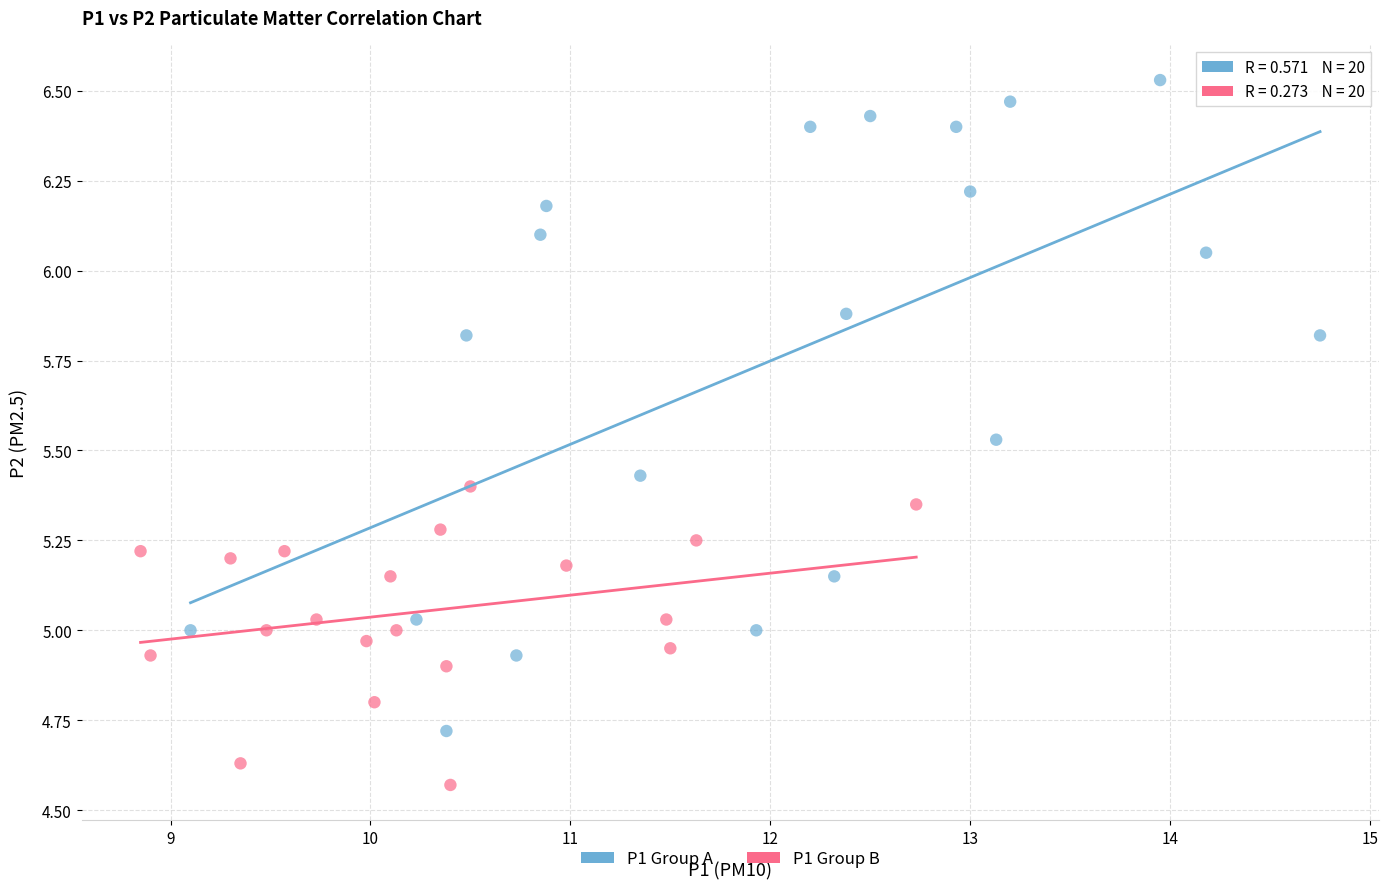

Which series contains the lowest Y value?

P1 Group B